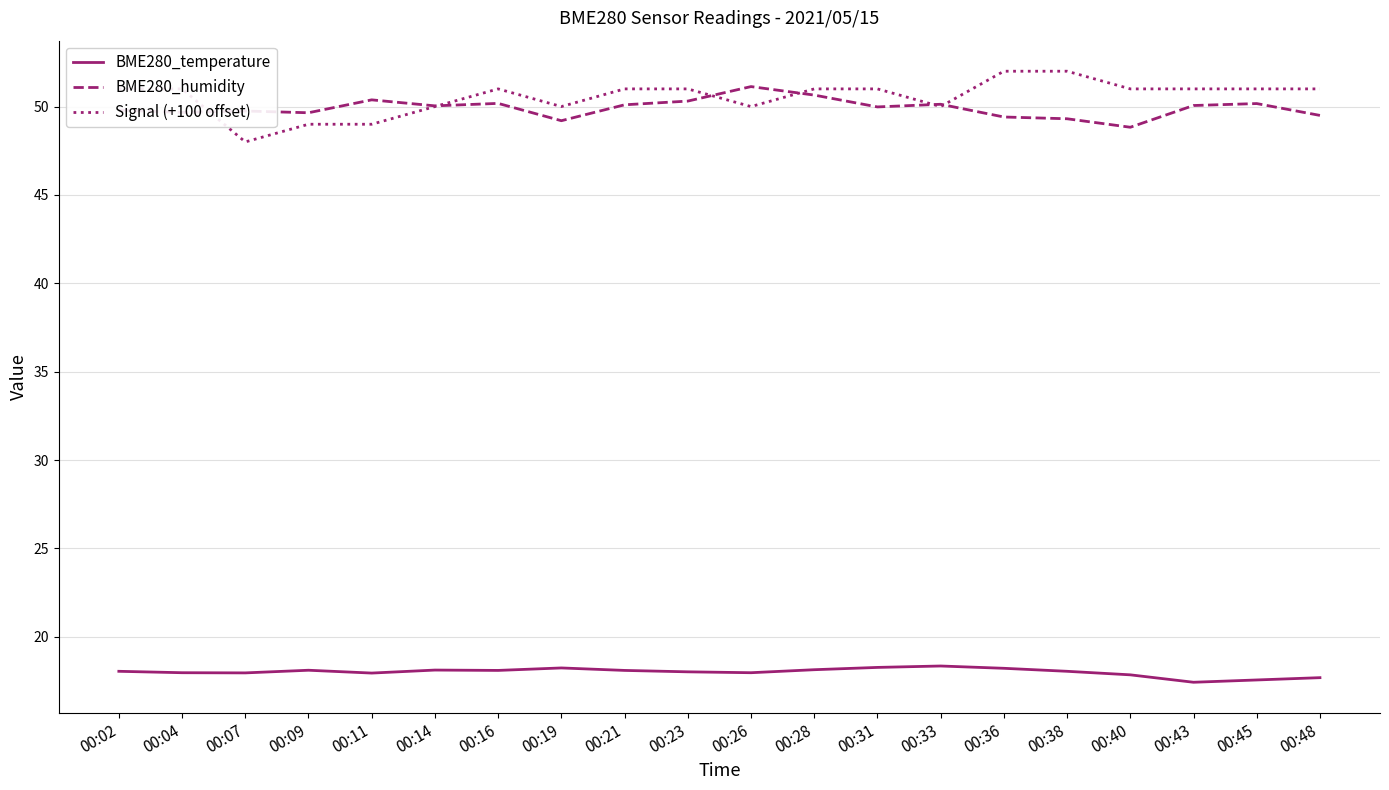

What is the maximum value shown in the chart?

52.0